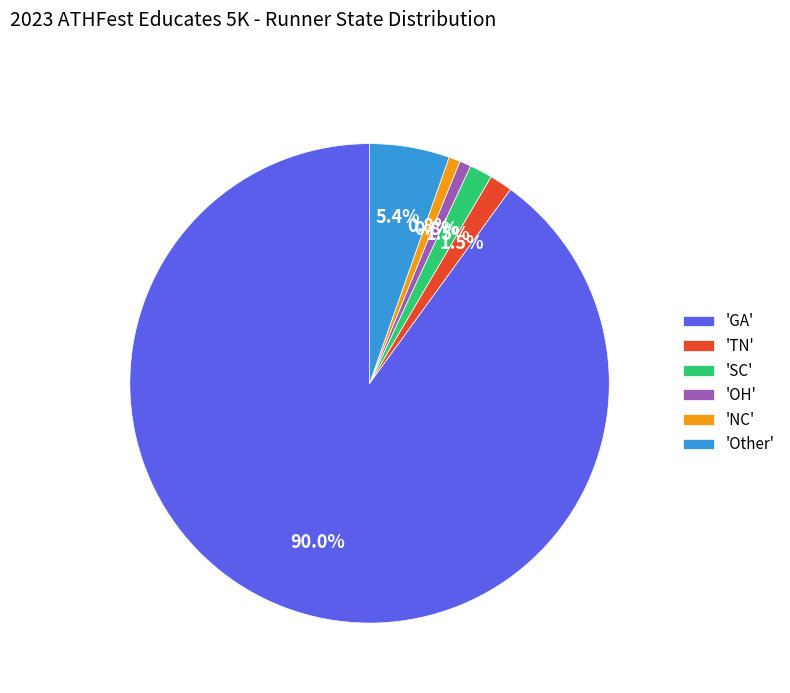

To the nearest percent, what is the average slice percentage?

17%